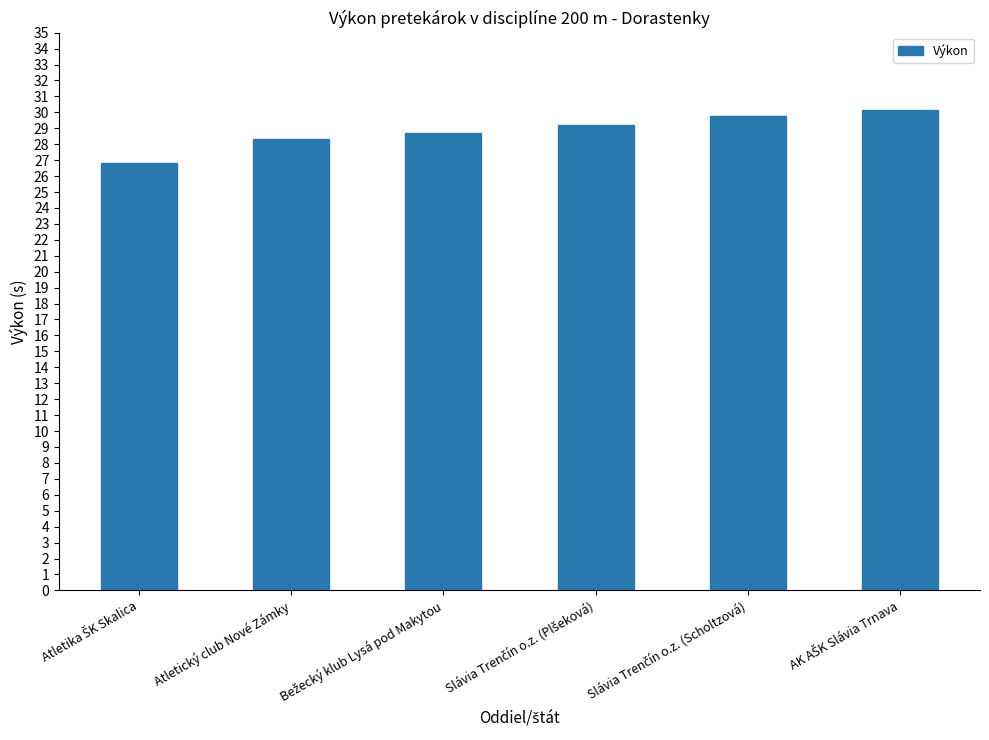

What is the difference between the maximum and minimum values?

3.3